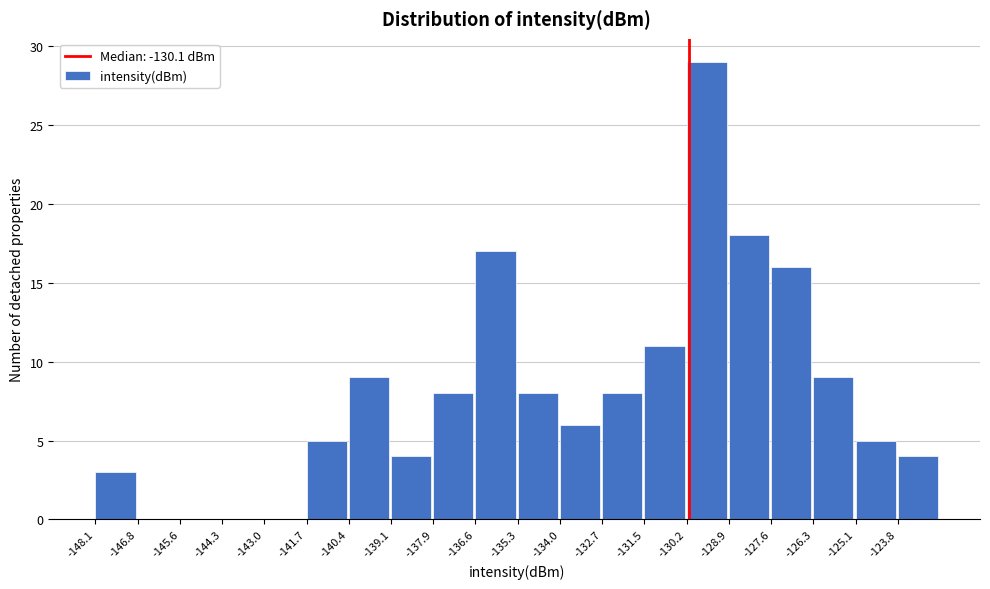

Which range on the x-axis has the tallest bar?

-130.2 to -128.8